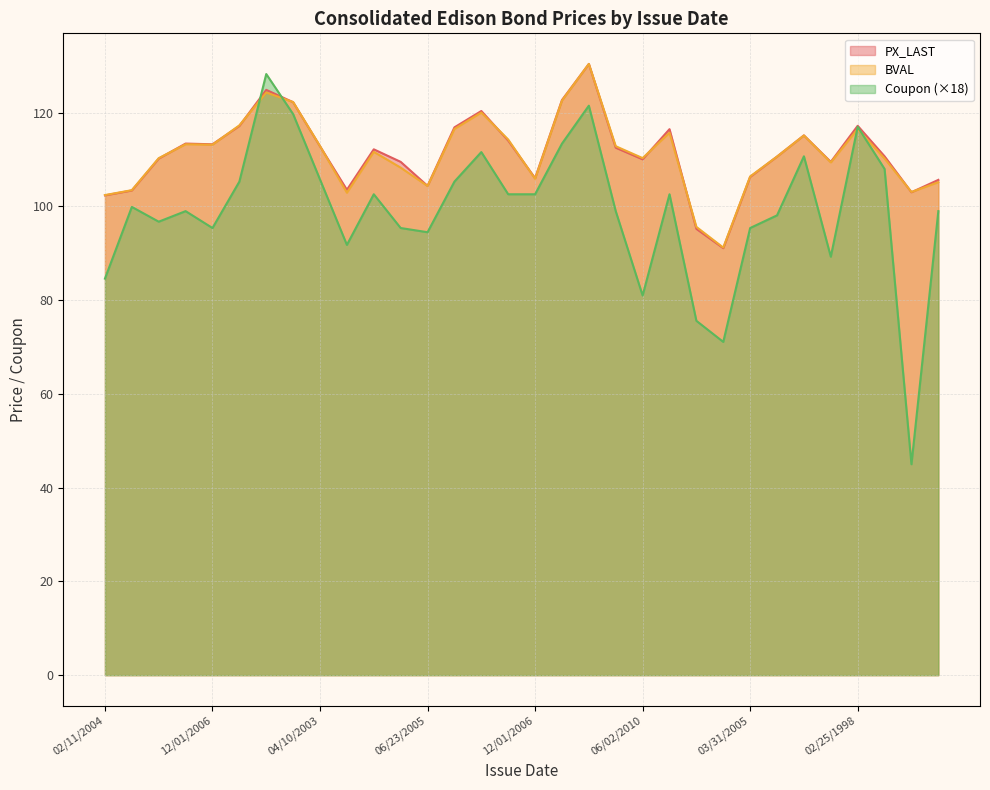

Which has a higher value, 04/04/2008 or 04/04/2008?

04/04/2008